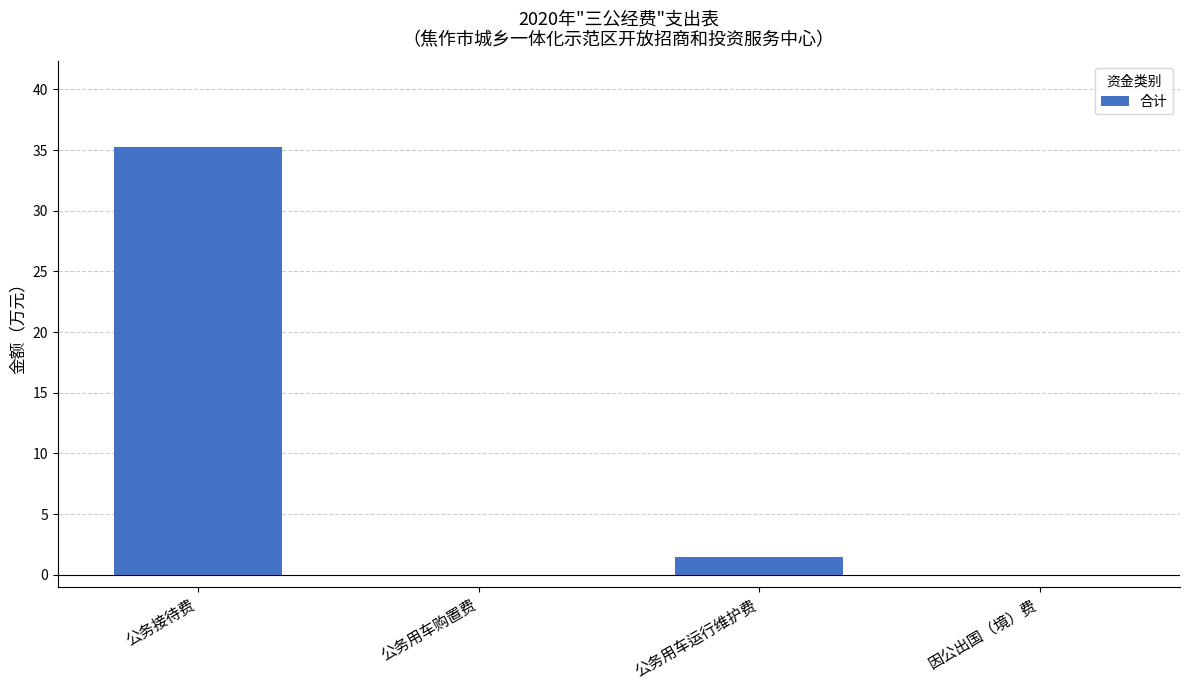

The chart shows a value of 19.6 at 公务接待费. True or false?

False